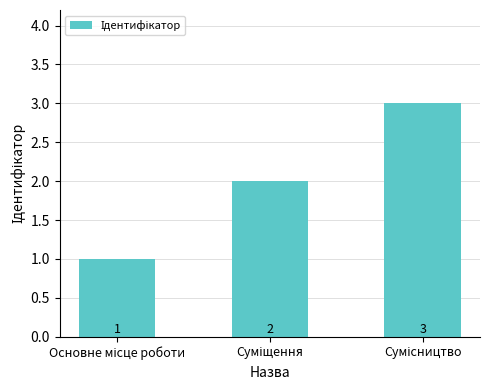

Count the values in the range 1 to 3.

3